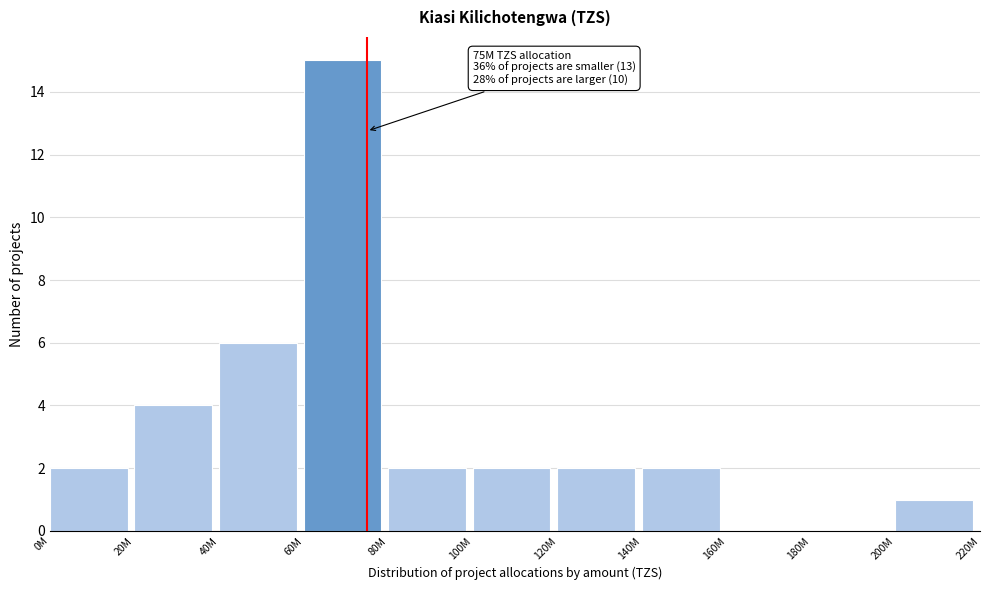

Reading left to right, extract all data points from this chart.

0M=2	20M=4	40M=6	60M=15	80M=2	100M=2	120M=2	140M=2	160M=0	180M=0	200M=1